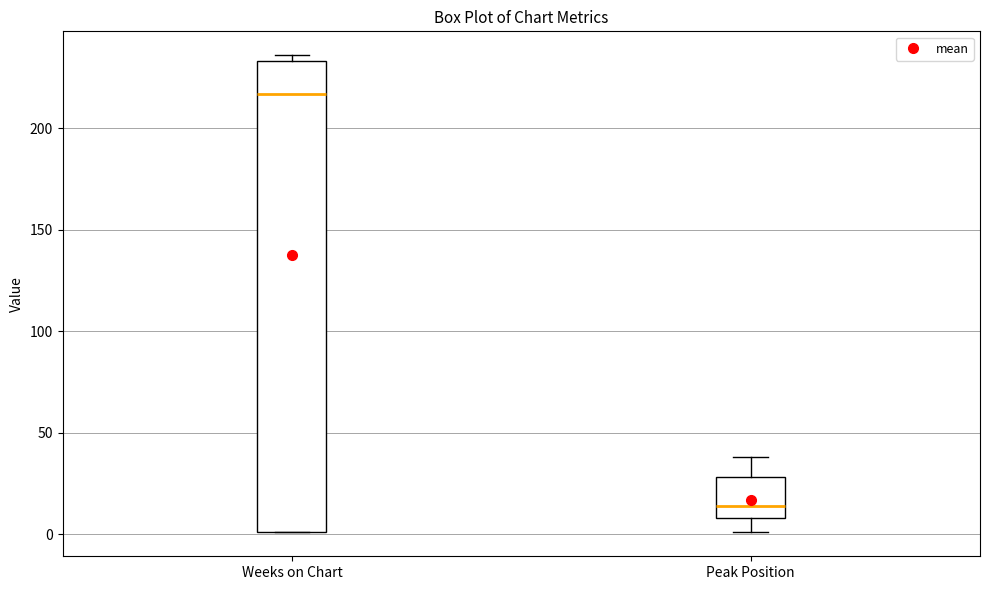

Reading left to right, read every box against the y-axis: the position of its median line, the range the box covers, and the ends of its whiskers. The values are not printed on the chart, so give them approximately, as read against the axis.

Weeks on Chart: median 215, box 0 to 235, whiskers 0 to 235 (just above the box's upper edge)
Peak Position: median 15, box 10 to 30, whiskers 0 to 40